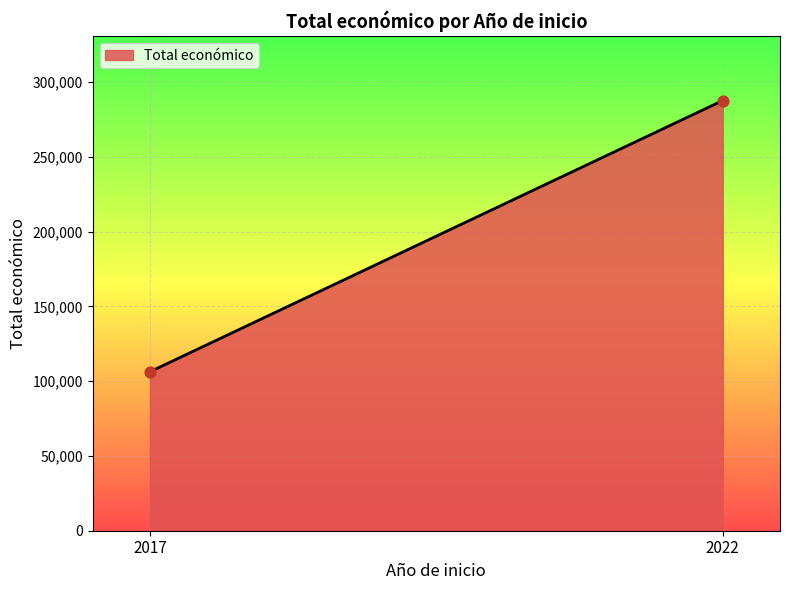

What is the range of X values (max minus min)?

5